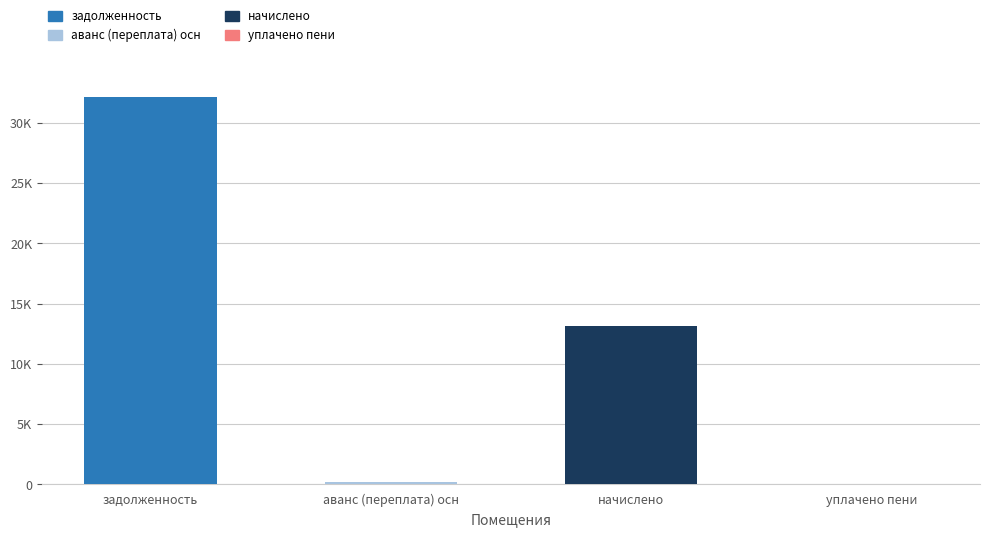

Does the chart contain stacked bars?

No